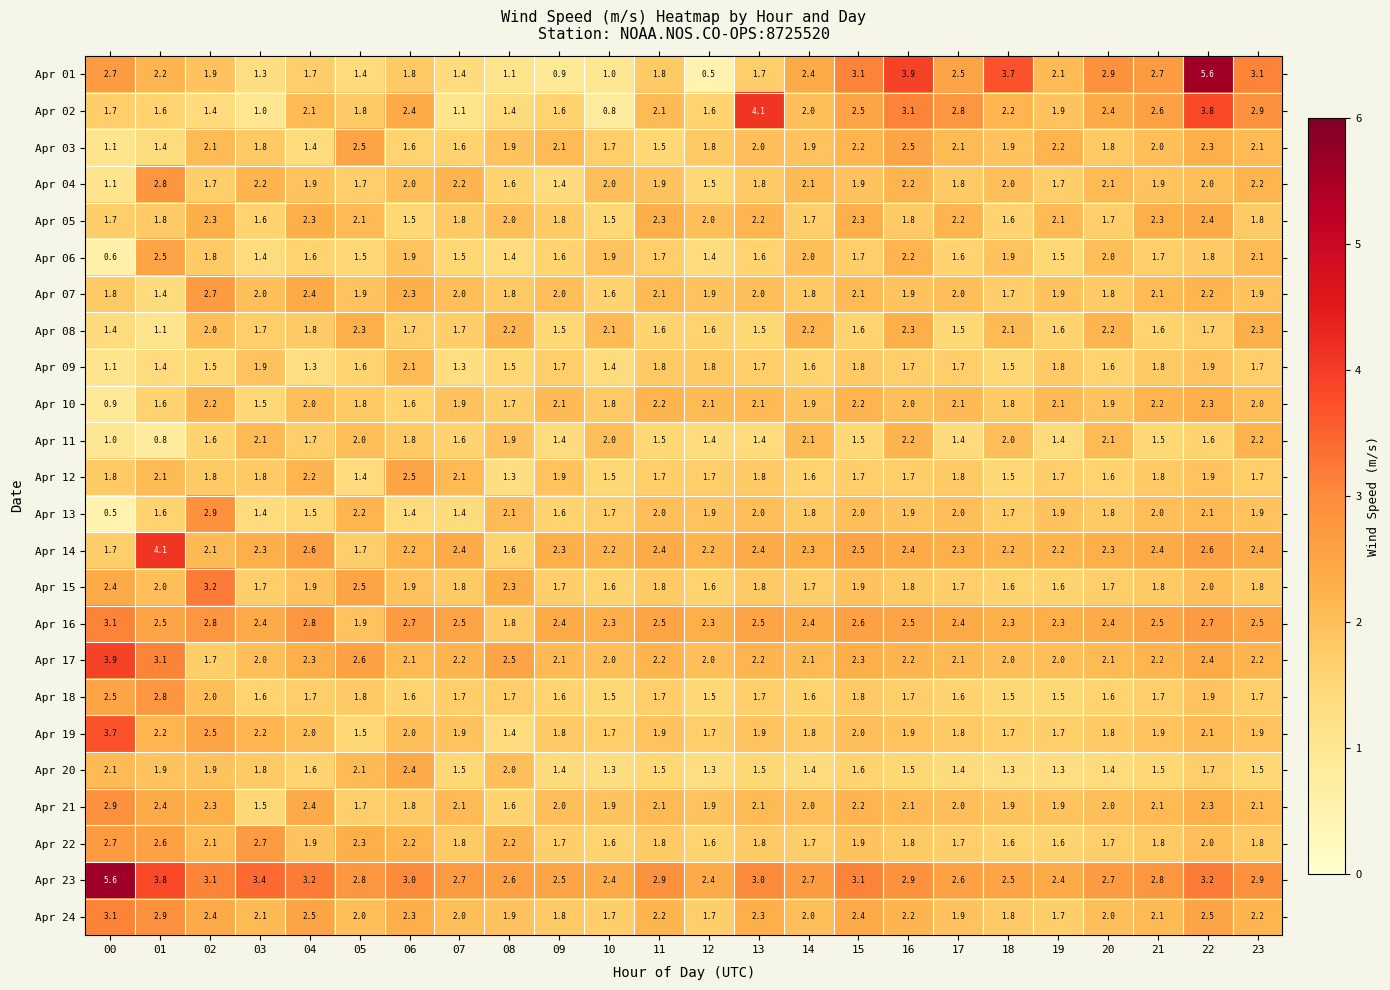

Is it true that Apr 10 equals 3.1 at 19?

False